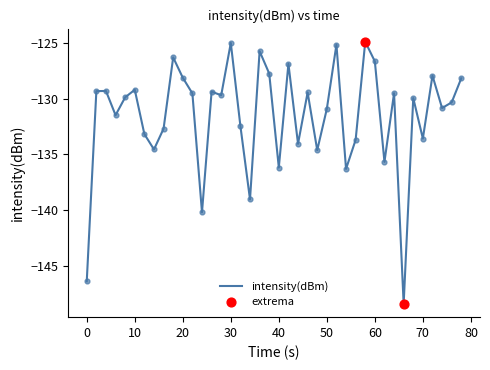

What is the greatest value displayed?

-124.9